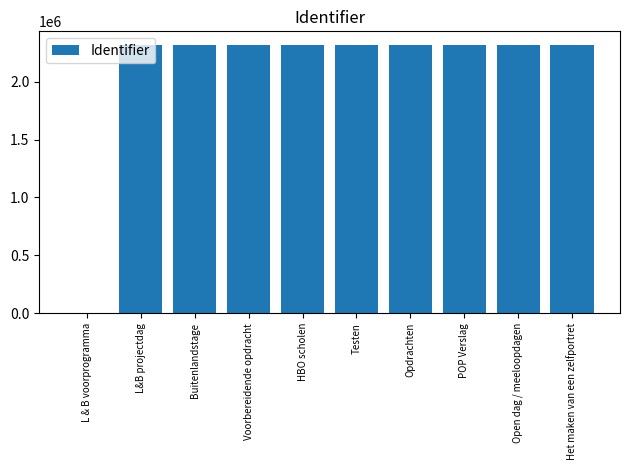

True or false: the data shows 2320050 at Voorbereidende opdracht.

True